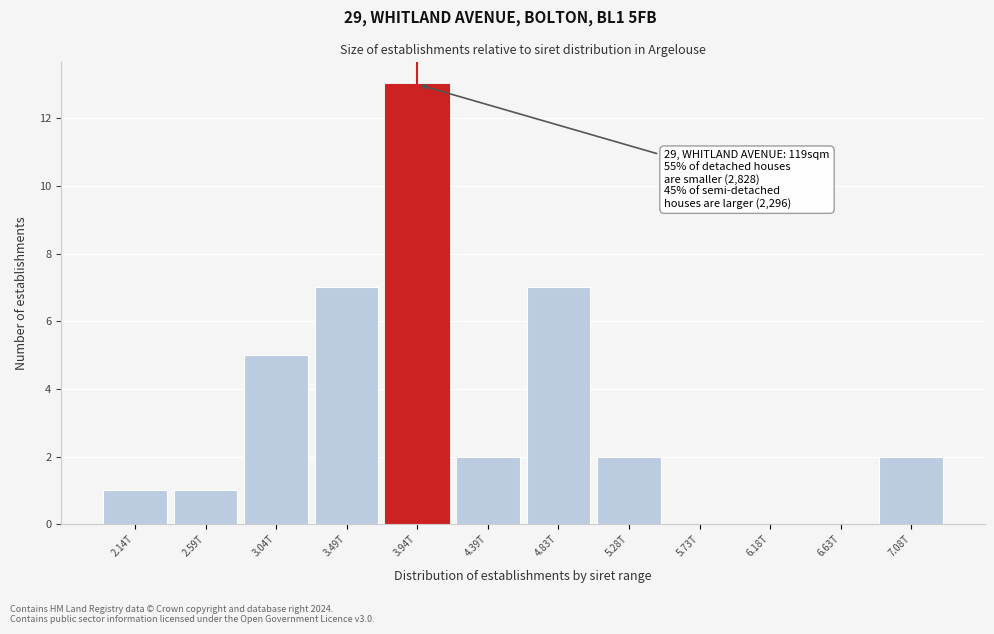

Reading right to left, list all the values displayed in this chart.

7.08T=2	6.63T=0	6.18T=0	5.73T=0	5.28T=2	4.83T=7	4.39T=2	3.94T=13	3.49T=7	3.04T=5	2.59T=1	2.14T=1